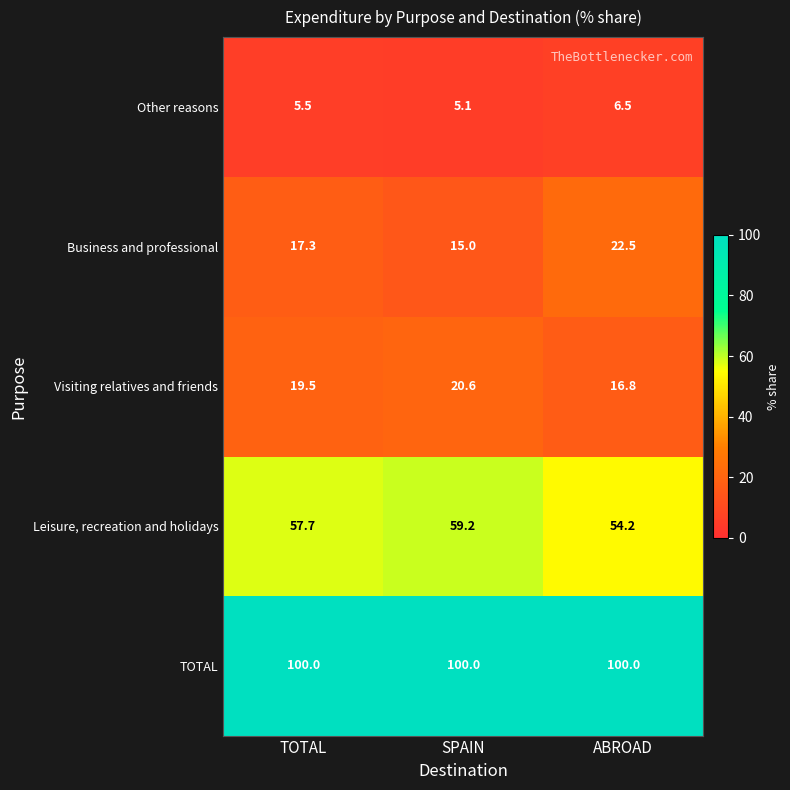

Which label corresponds to the smallest value in the chart?

SPAIN